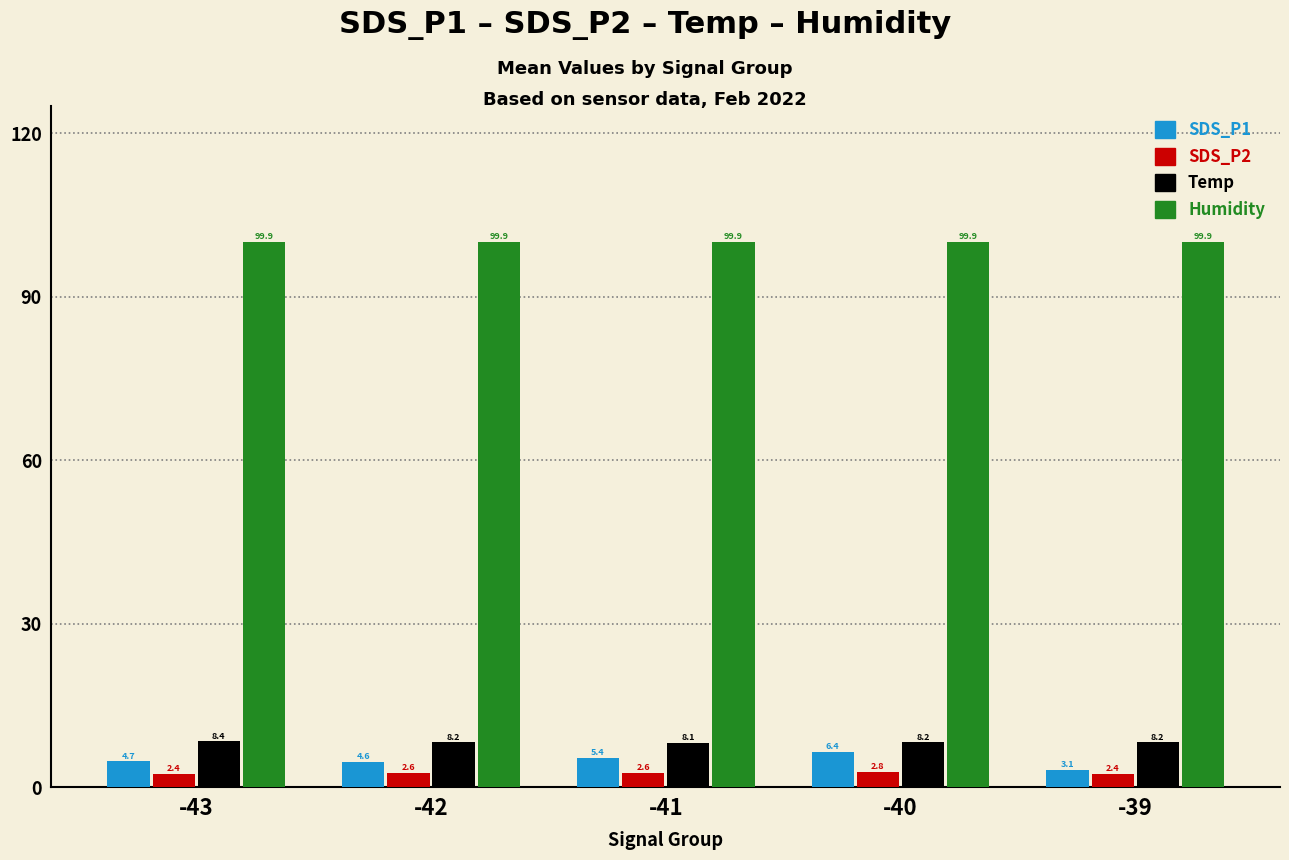

What is the difference between the highest and lowest values at -41?

97.3